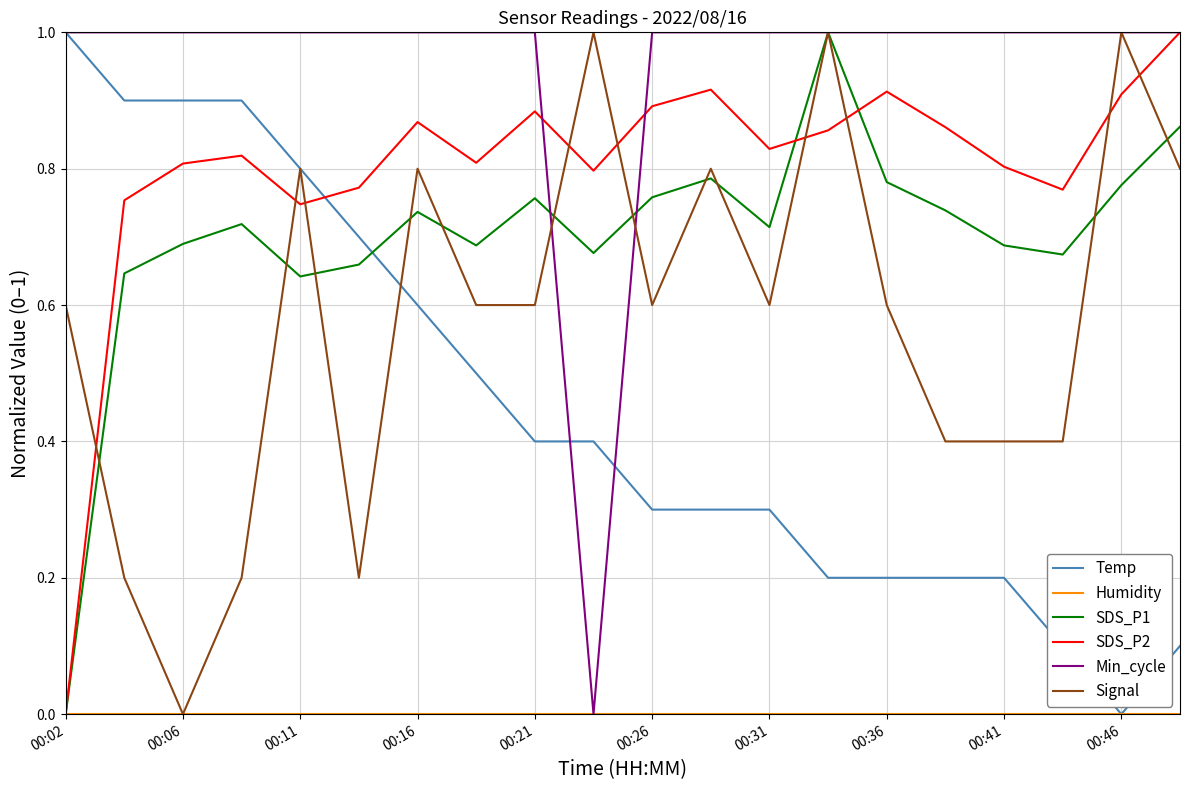

What is the maximum value shown in the chart?

1.0